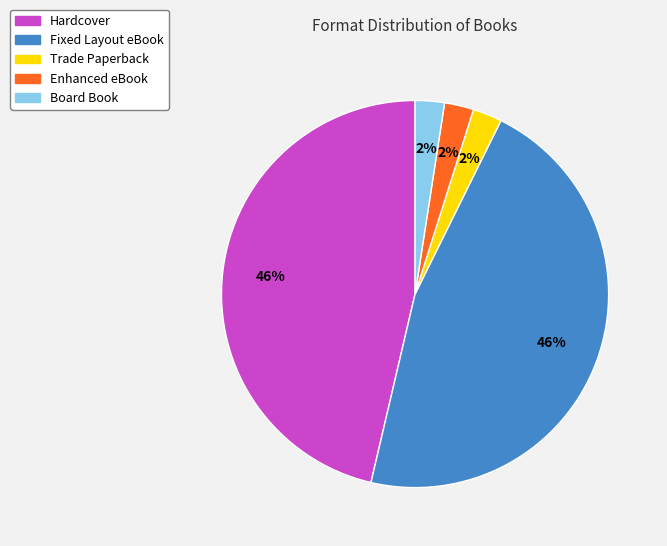

Is the sum of Hardcover and Fixed Layout eBook greater than half?

Yes